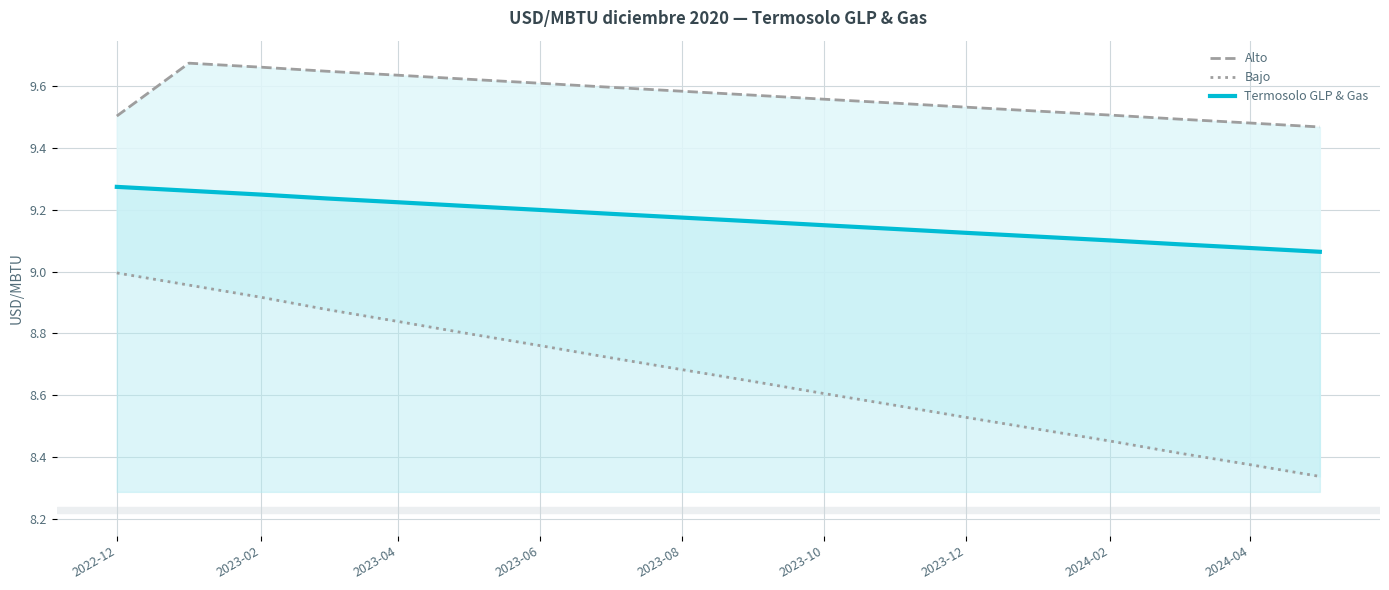

The Termosolo GLP & Gas series shows 4.8 at 2023-10. True or false?

False